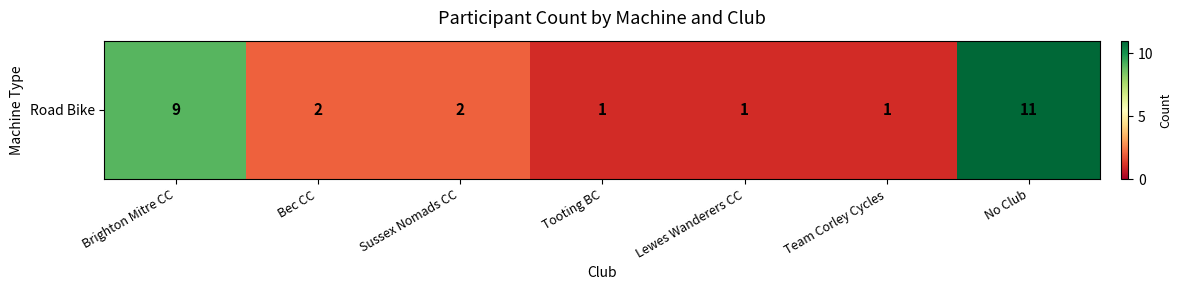

What is the change in value from Team Corley Cycles to No Club?

+10